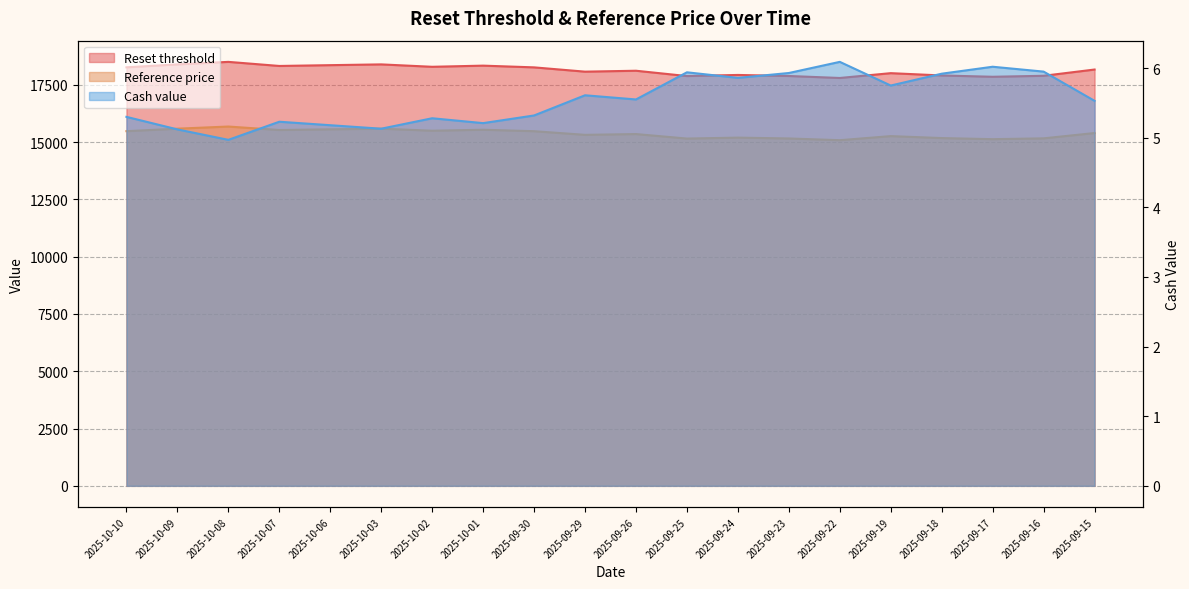

How many interior local valleys does the Cash value series have?

6